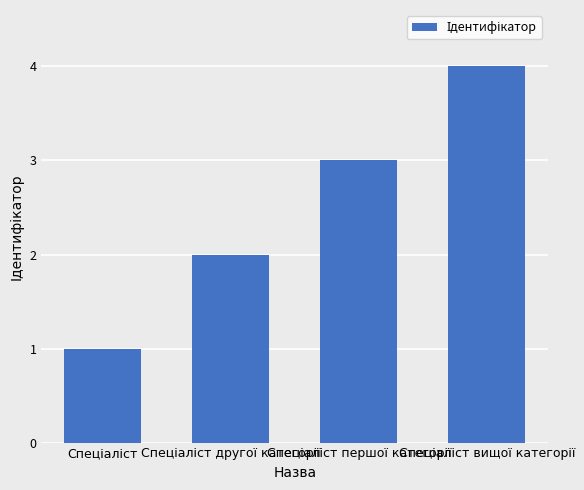

What is the difference between the maximum and second lowest values?

2